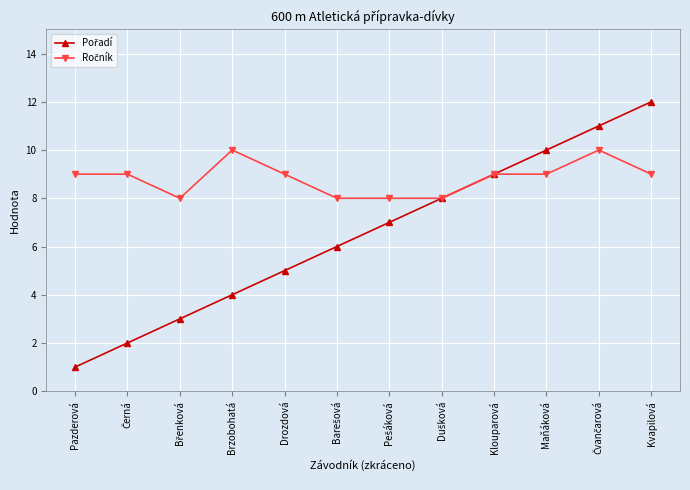

What is the smallest value displayed?

1